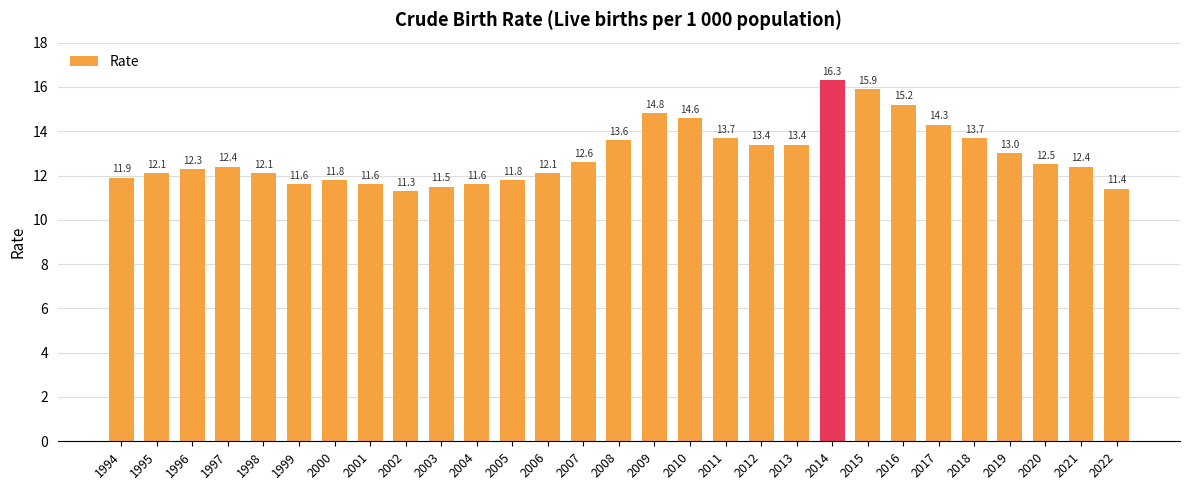

What is the difference between the values at 2002 and 1996?

1.0